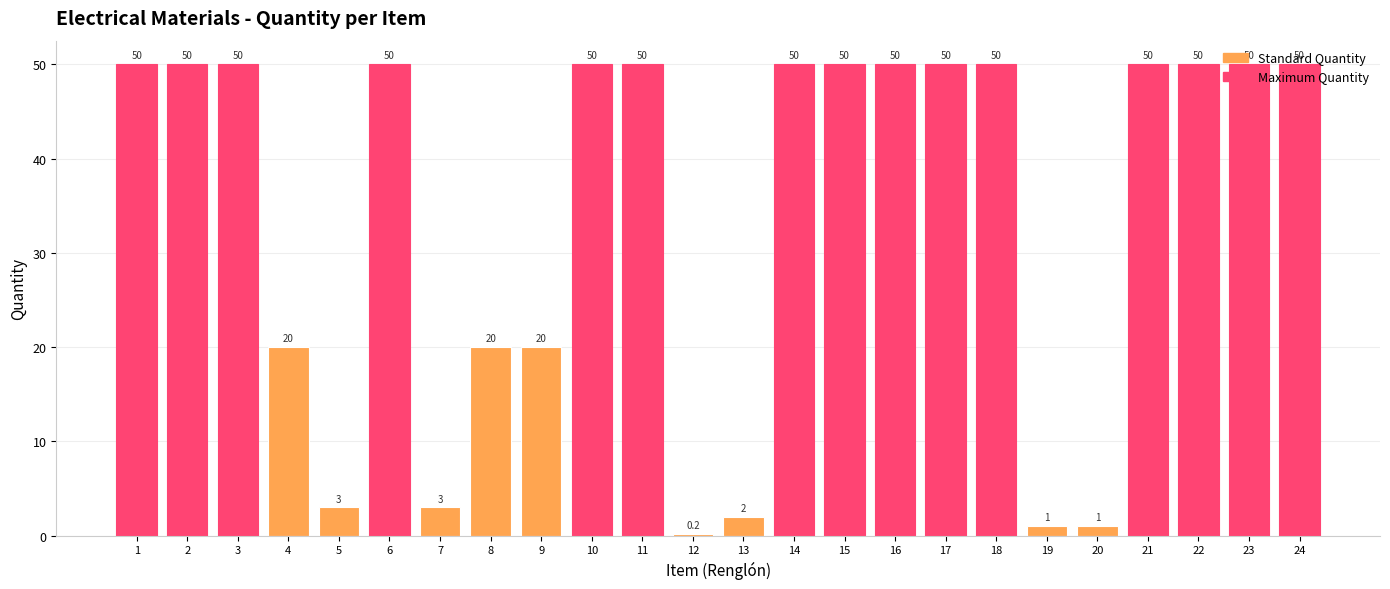

The chart shows a value of 83.3 at 1. True or false?

False